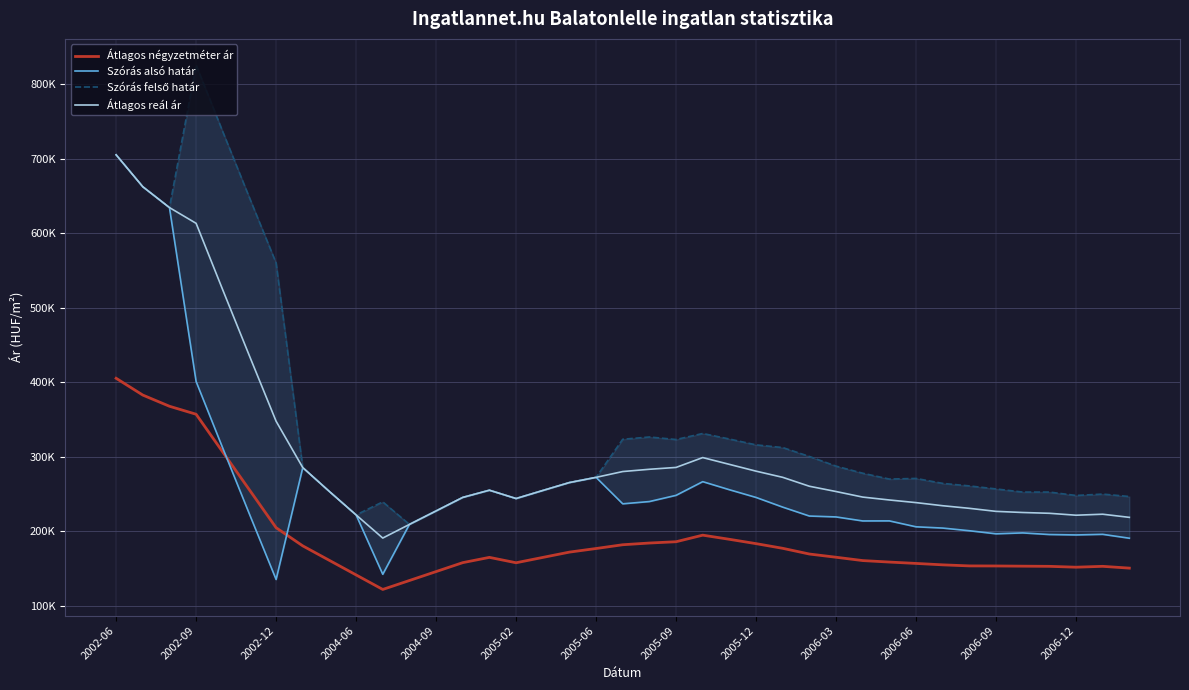

Does the chart have visible grid lines?

Yes